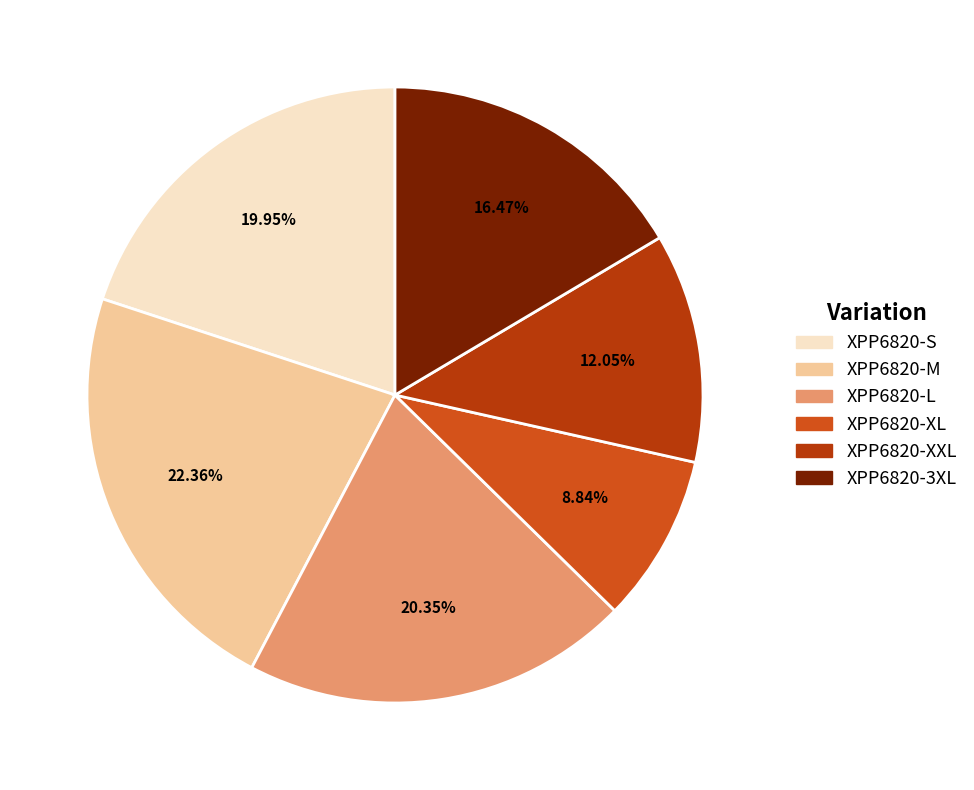

To the nearest percent, what is the average slice percentage?

17%